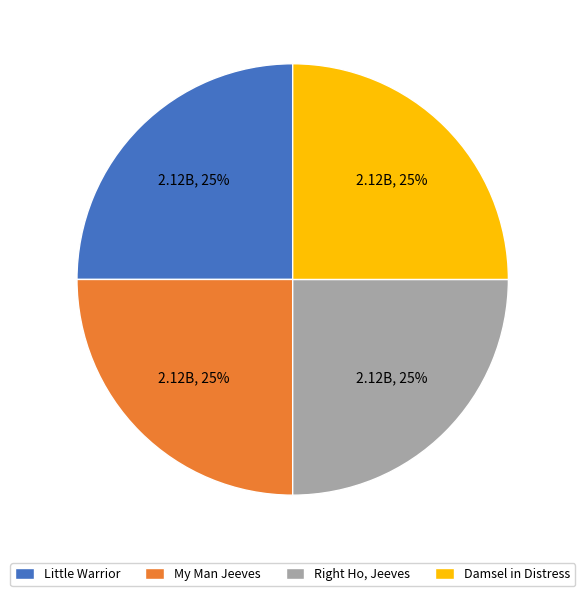

Does Little Warrior account for over 50% of the chart?

No